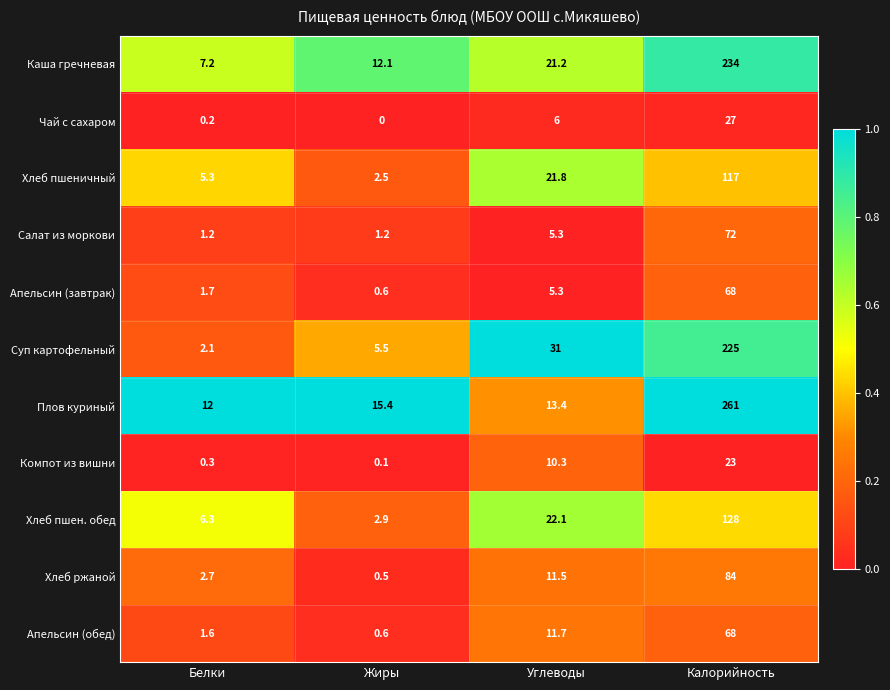

True or false: Хлеб пшен. обед has a value of 2.0 at Жиры.

False